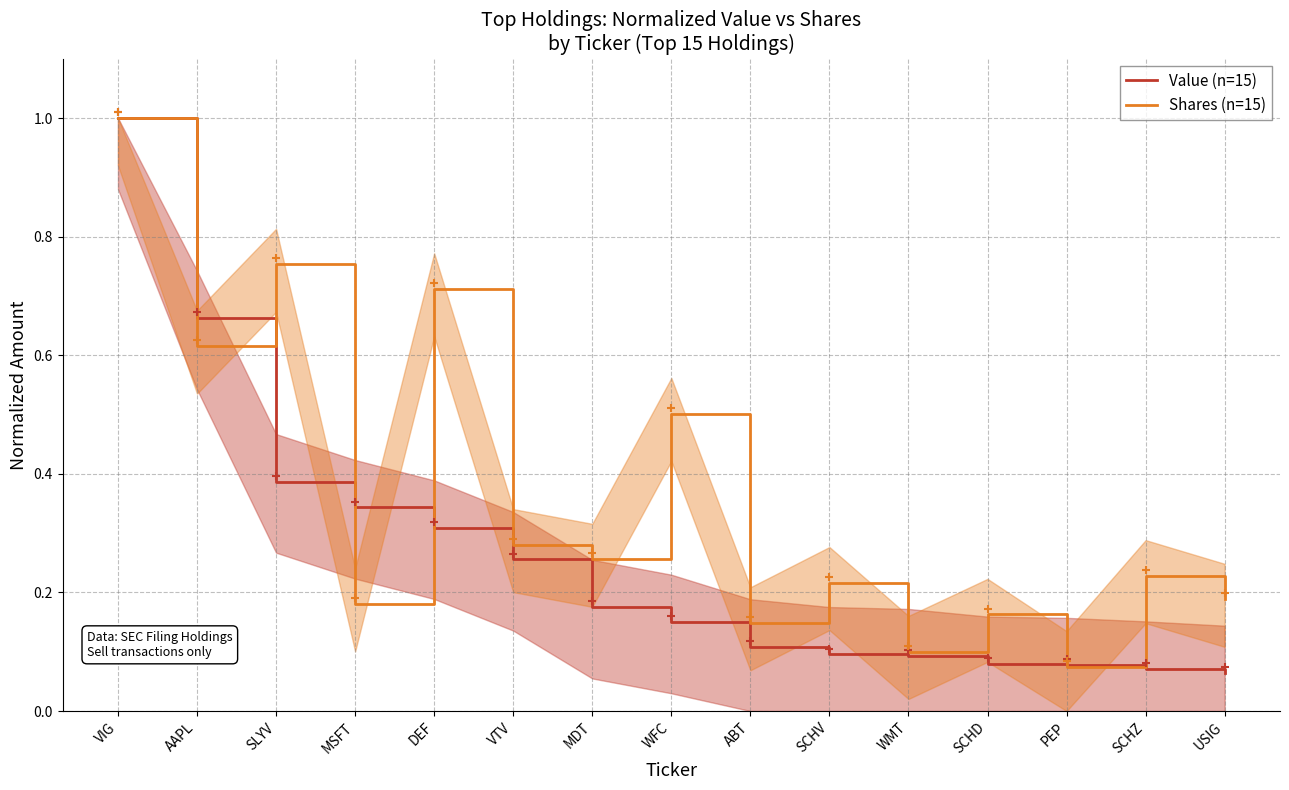

What is the sum of all Value (n=15) values?

3.9